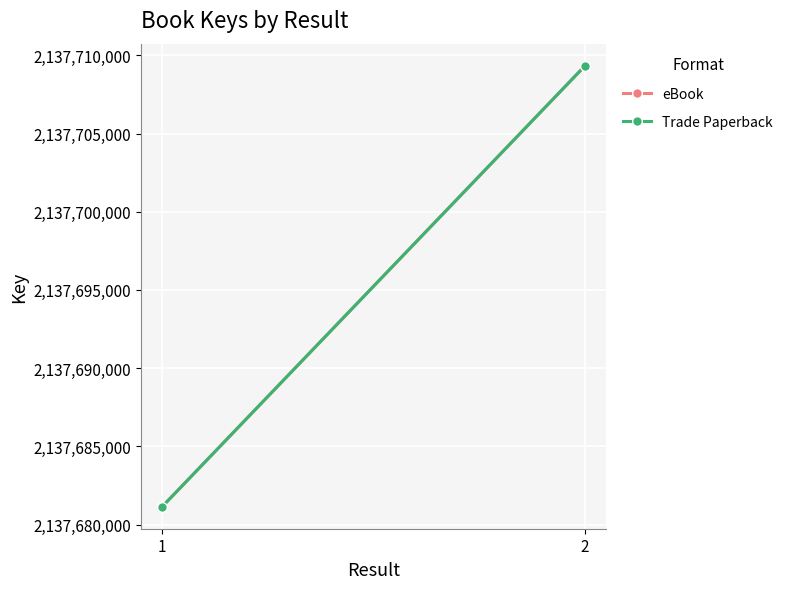

The value of Trade Paperback at 1 is 2137681144. True or false?

True